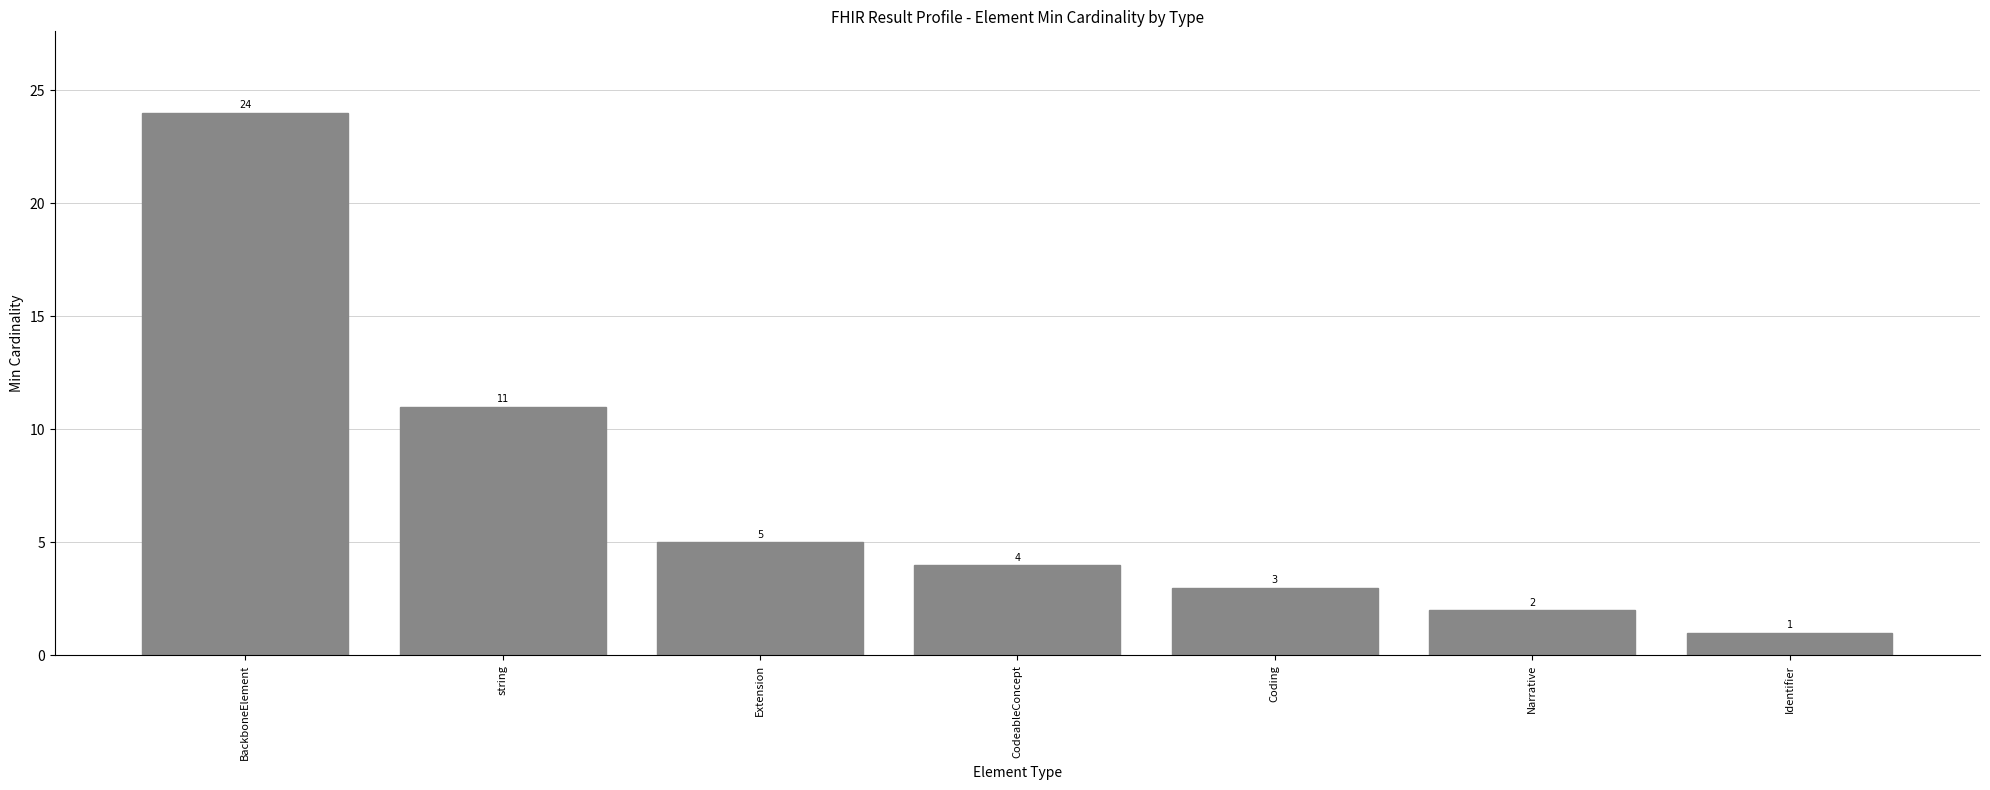

What is the value of the 2nd bar from the left?

11